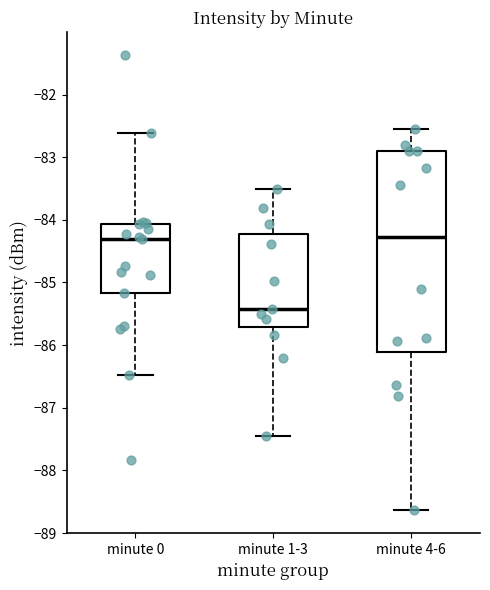

Which box is the tallest, from its lower edge to its upper edge?

minute 4-6